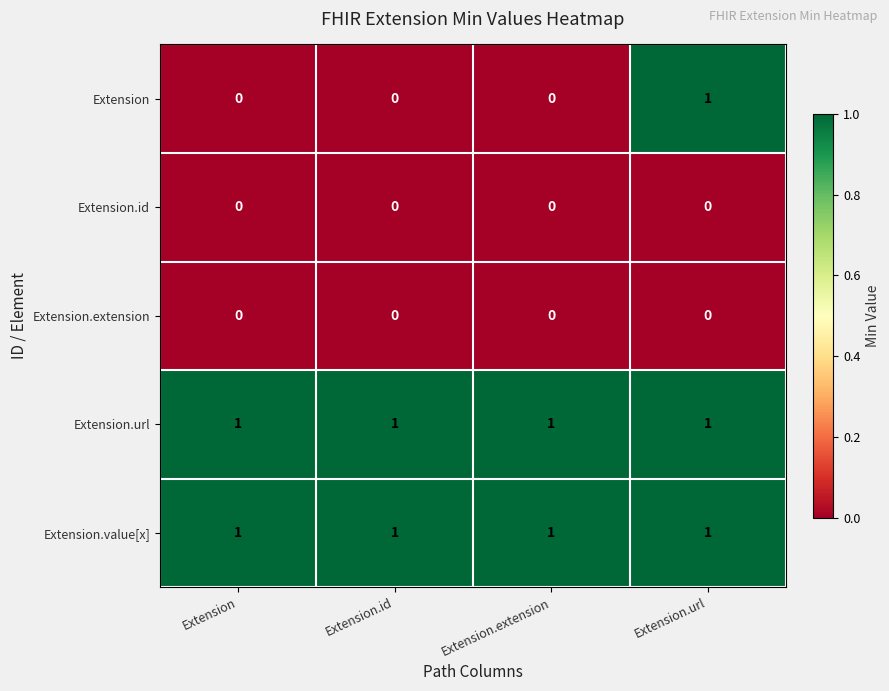

Which series changed the most between Extension.extension and Extension.url?

Extension